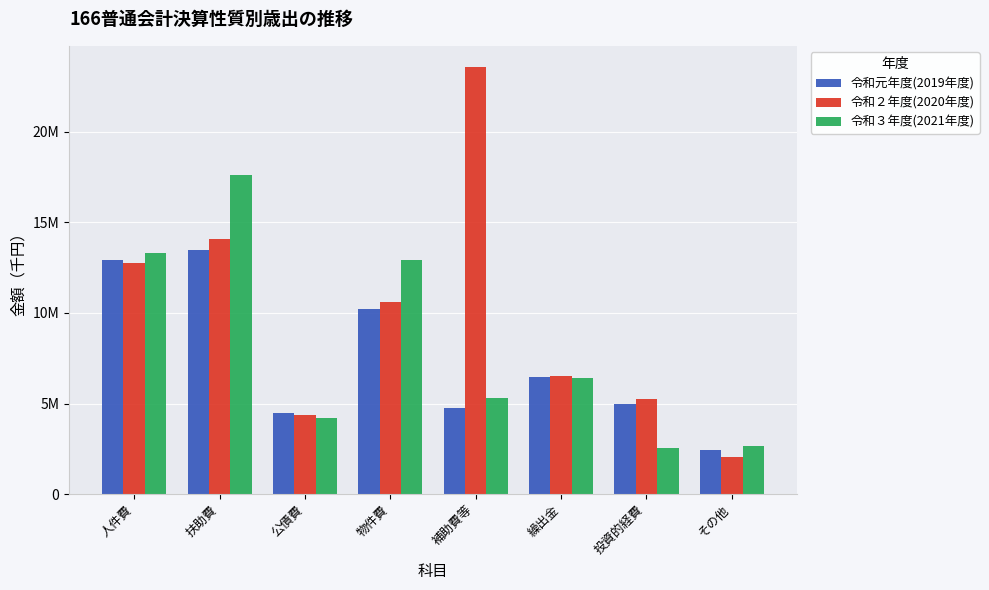

What is the label of the 5th bar from the right?

物件費